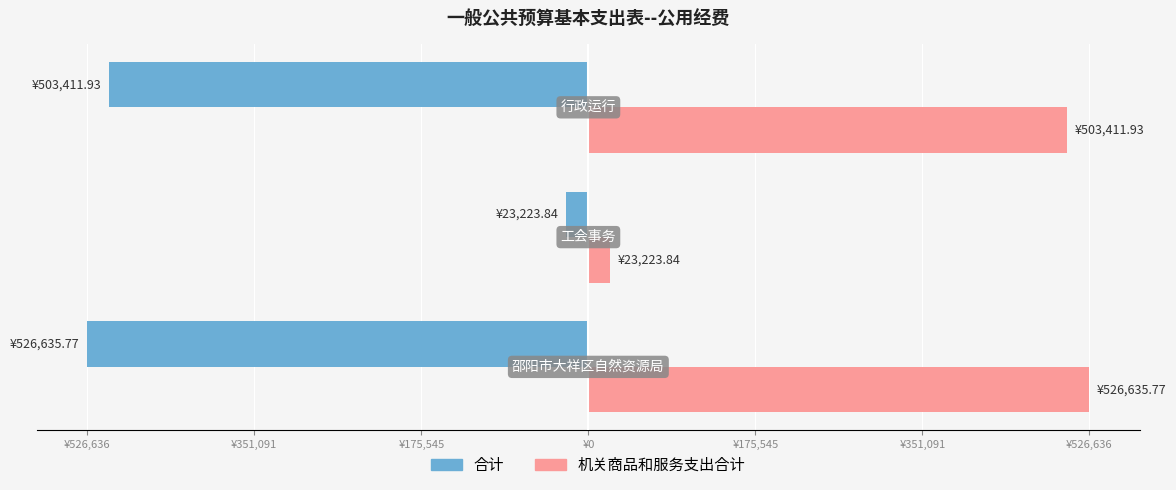

What is the maximum value shown in the chart?

526635.8